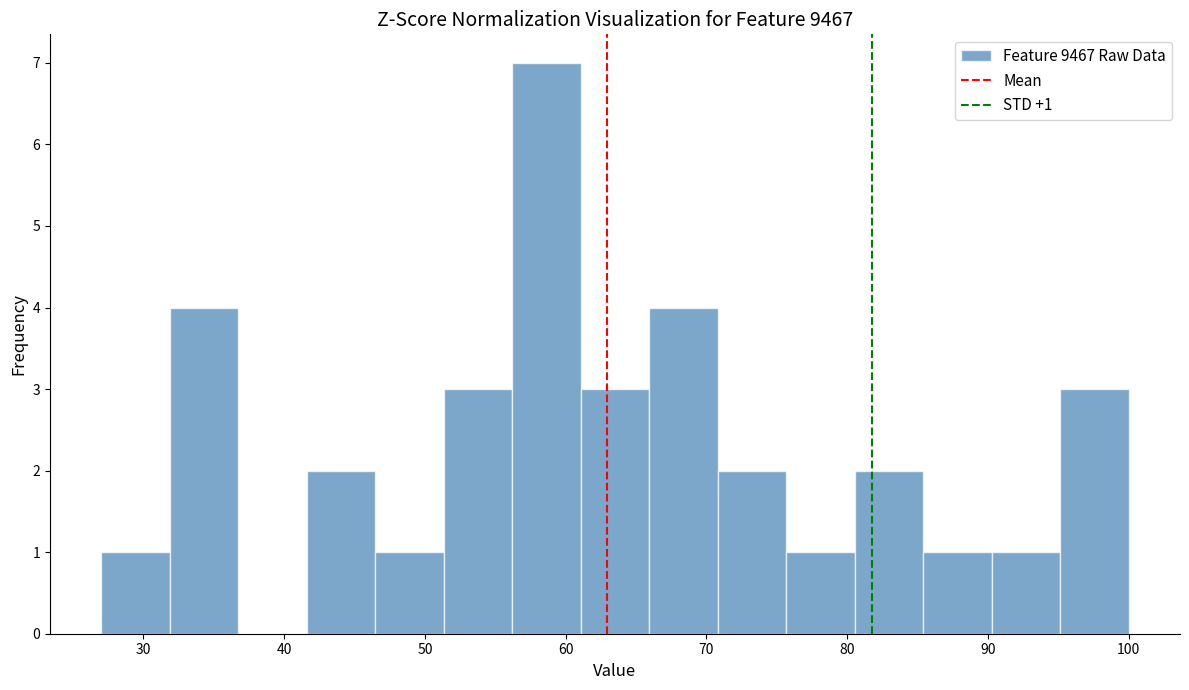

Over which range of the x-axis is the bar tallest?

56 to 61